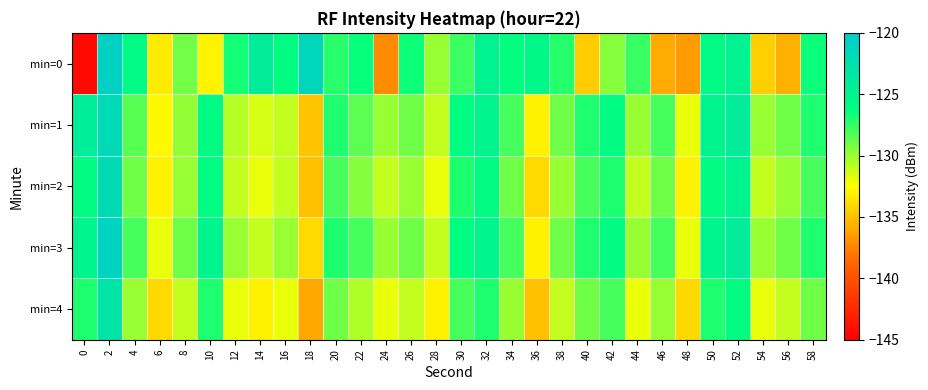

Reading left to right, transcribe all the data shown in this chart.

min=0: 0=-144.4	2=-120.8	4=-125.8	6=-133.3	8=-129.1	10=-133.0	12=-126.7	14=-124.0	16=-126.1	18=-121.5	20=-127.2	22=-126.5	24=-137.2	26=-126.6	28=-130.0	30=-127.7	32=-124.9	34=-126.2	36=-125.5	38=-127.2	40=-134.5	42=-129.5	44=-127.7	46=-135.9	48=-136.5	50=-125.8	52=-124.8	54=-134.4	56=-135.6	58=-126.5
min=1: 0=-124.1	2=-121.8	4=-128.4	6=-132.7	8=-129.8	10=-125.9	12=-130.7	14=-131.5	16=-131.0	18=-134.9	20=-127.0	22=-128.5	24=-130.0	26=-129.0	28=-131.0	30=-126.0	32=-125.0	34=-128.0	36=-133.0	38=-129.0	40=-127.0	42=-126.0	44=-130.0	46=-128.0	48=-132.0	50=-125.0	52=-124.0	54=-130.0	56=-129.0	58=-127.0
min=2: 0=-126.0	2=-122.0	4=-129.0	6=-133.0	8=-130.0	10=-126.0	12=-131.0	14=-132.0	16=-131.0	18=-135.0	20=-128.0	22=-129.5	24=-131.0	26=-130.0	28=-132.0	30=-127.0	32=-126.0	34=-129.0	36=-134.0	38=-130.0	40=-128.0	42=-127.0	44=-131.0	46=-129.0	48=-133.0	50=-126.0	52=-125.0	54=-131.0	56=-130.0	58=-128.0
min=3: 0=-125.0	2=-121.0	4=-128.0	6=-132.0	8=-129.0	10=-125.0	12=-130.0	14=-131.0	16=-130.0	18=-134.0	20=-127.0	22=-128.0	24=-130.0	26=-129.0	28=-131.0	30=-126.0	32=-125.0	34=-128.0	36=-133.0	38=-129.0	40=-127.0	42=-126.0	44=-130.0	46=-128.0	48=-132.0	50=-125.0	52=-124.0	54=-130.0	56=-129.0	58=-127.0
min=4: 0=-127.0	2=-123.0	4=-130.0	6=-134.0	8=-131.0	10=-127.0	12=-132.0	14=-133.0	16=-132.0	18=-136.0	20=-129.0	22=-130.5	24=-132.0	26=-131.0	28=-133.0	30=-128.0	32=-127.0	34=-130.0	36=-135.0	38=-131.0	40=-129.0	42=-128.0	44=-132.0	46=-130.0	48=-134.0	50=-127.0	52=-126.0	54=-132.0	56=-131.0	58=-129.0